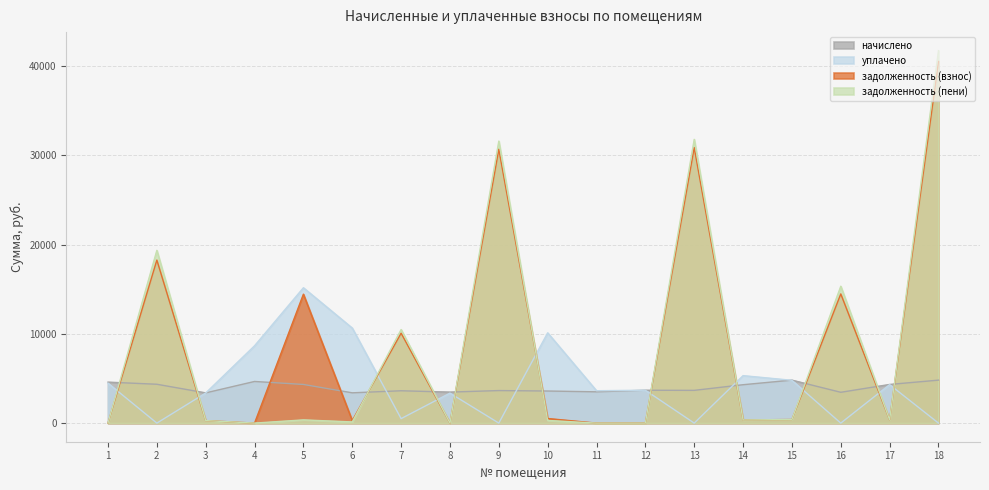

How many values in задолженность (взнос) are above zero?

13